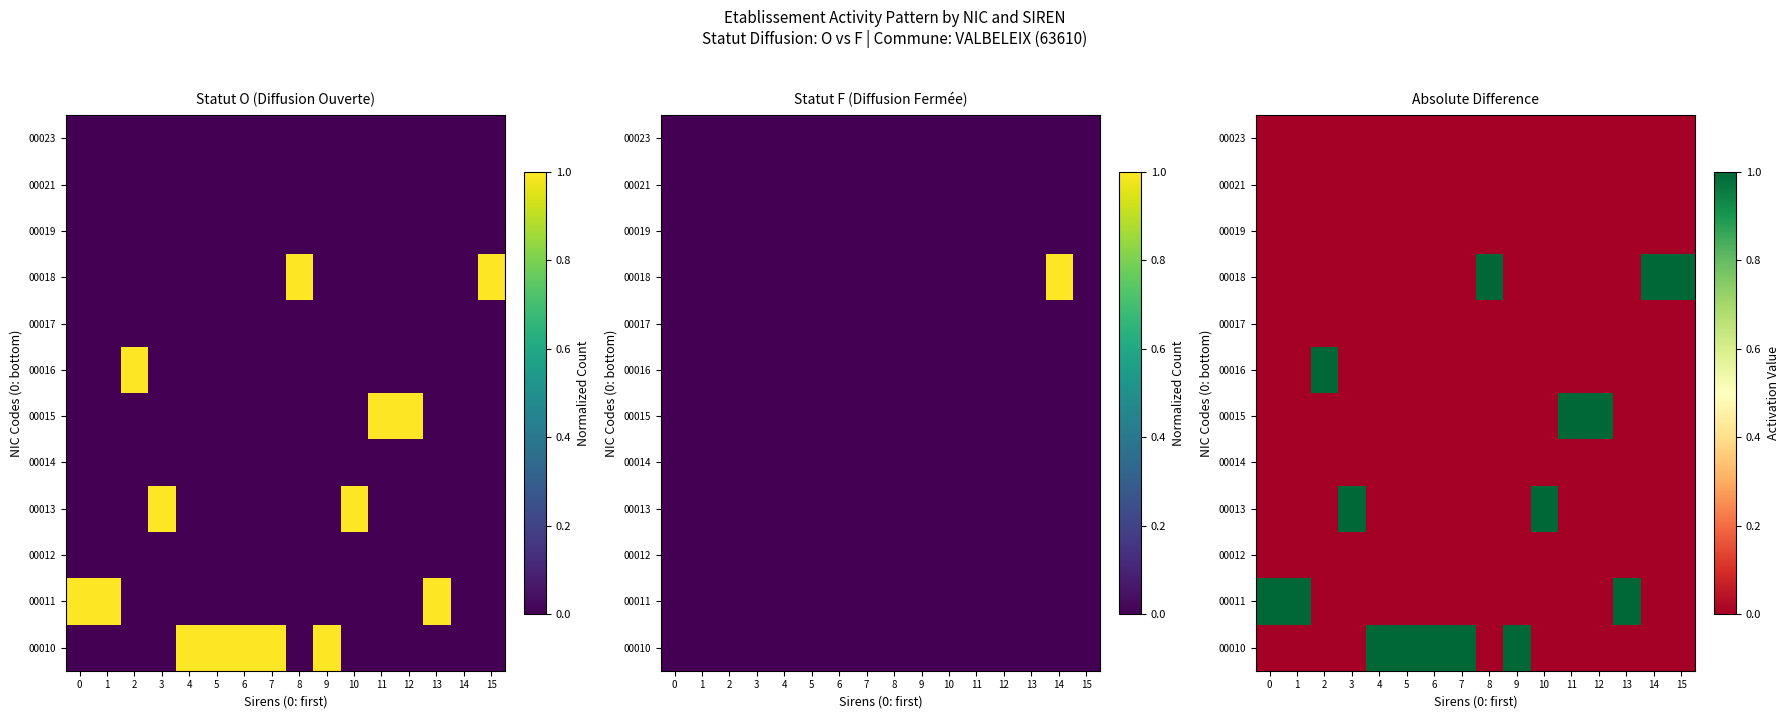

At 11, list the series in order from smallest to largest.

00010, 00011, 00012, 00013, 00014, 00016, 00017, 00018, 00019, 00021, 00023, 00015